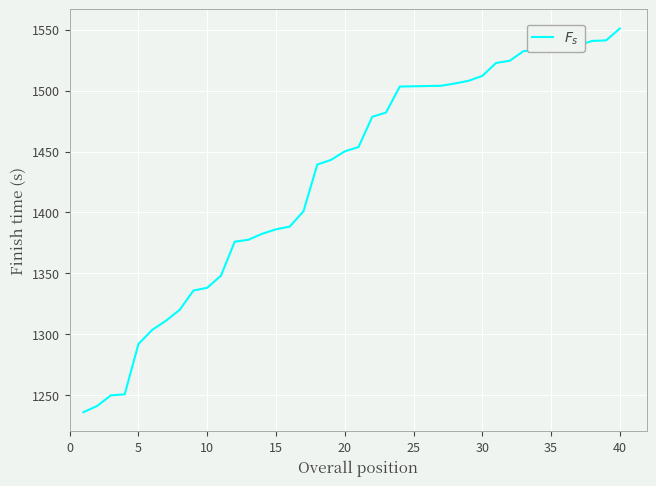

What is the minimum value shown in the chart?

1235.8